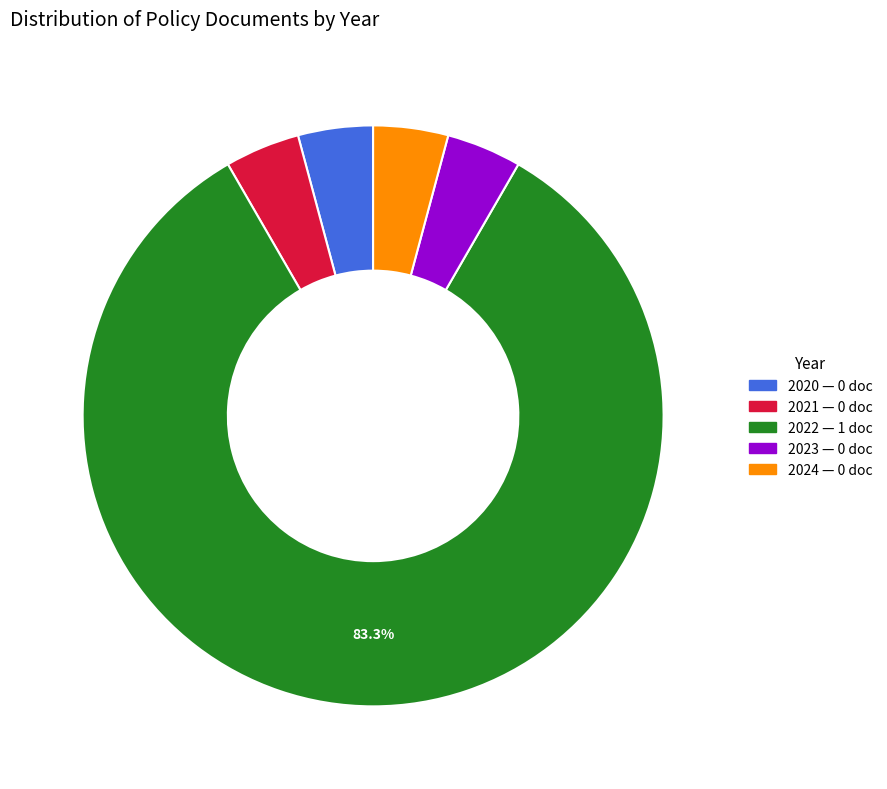

Which category has the biggest portion of the pie?

2022